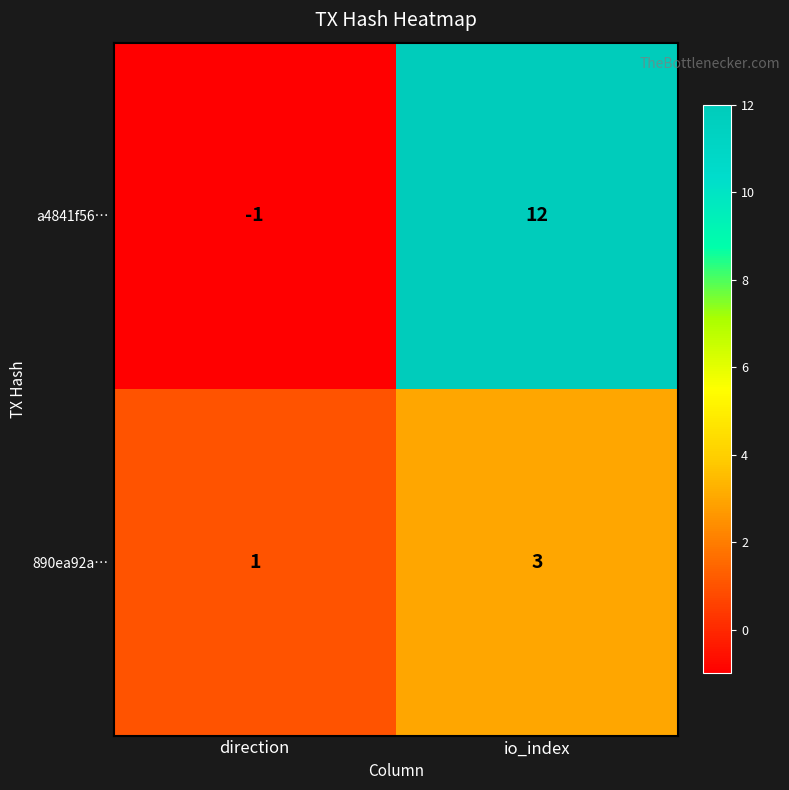

Count the number of data series in this chart.

2